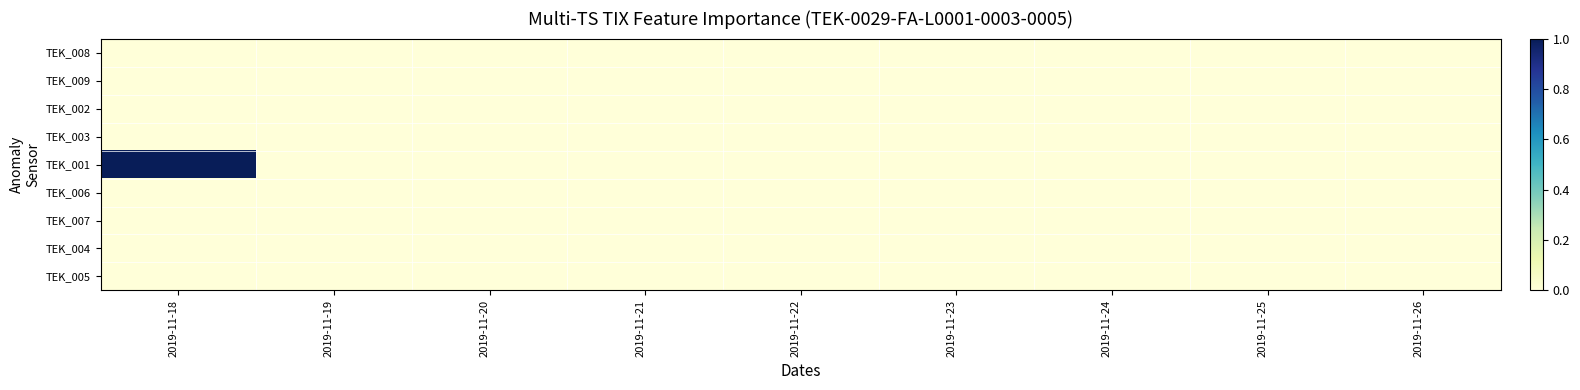

Which category has the highest value across all series?

2019-11-18